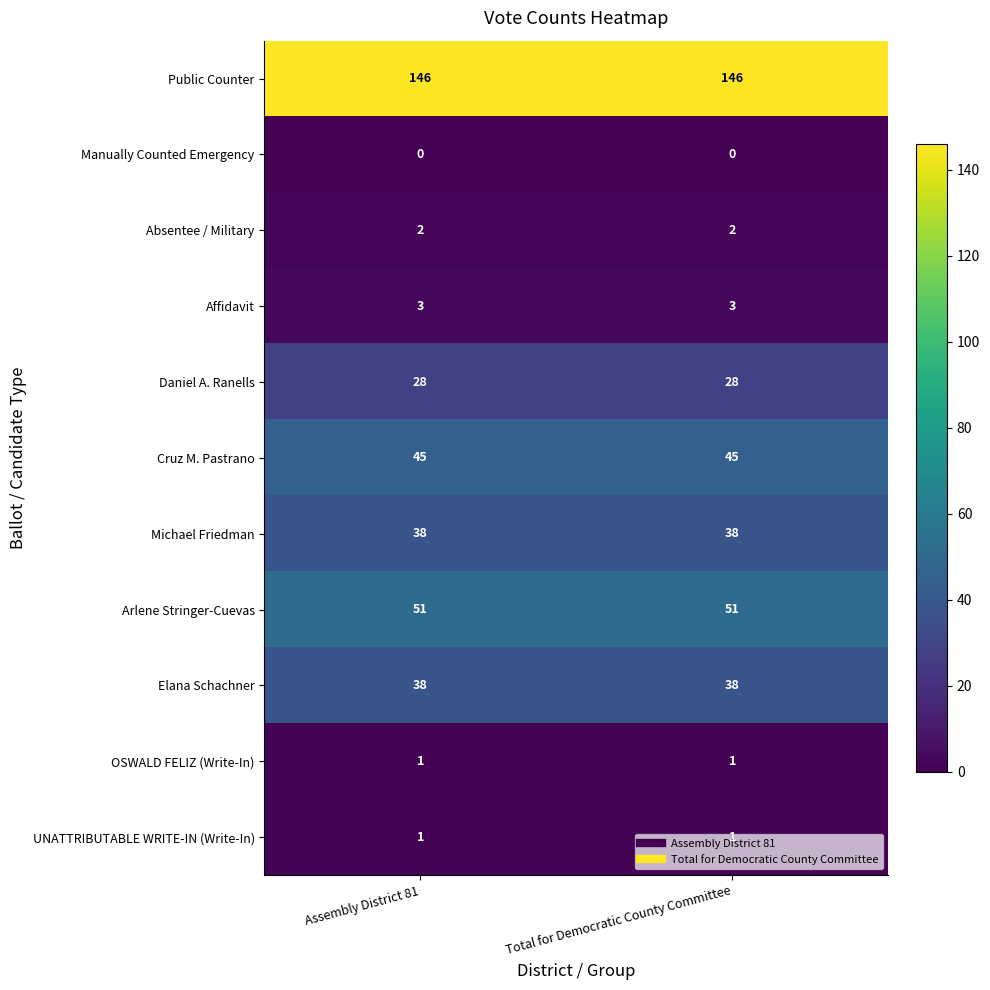

What is the average value of the Affidavit series?

3